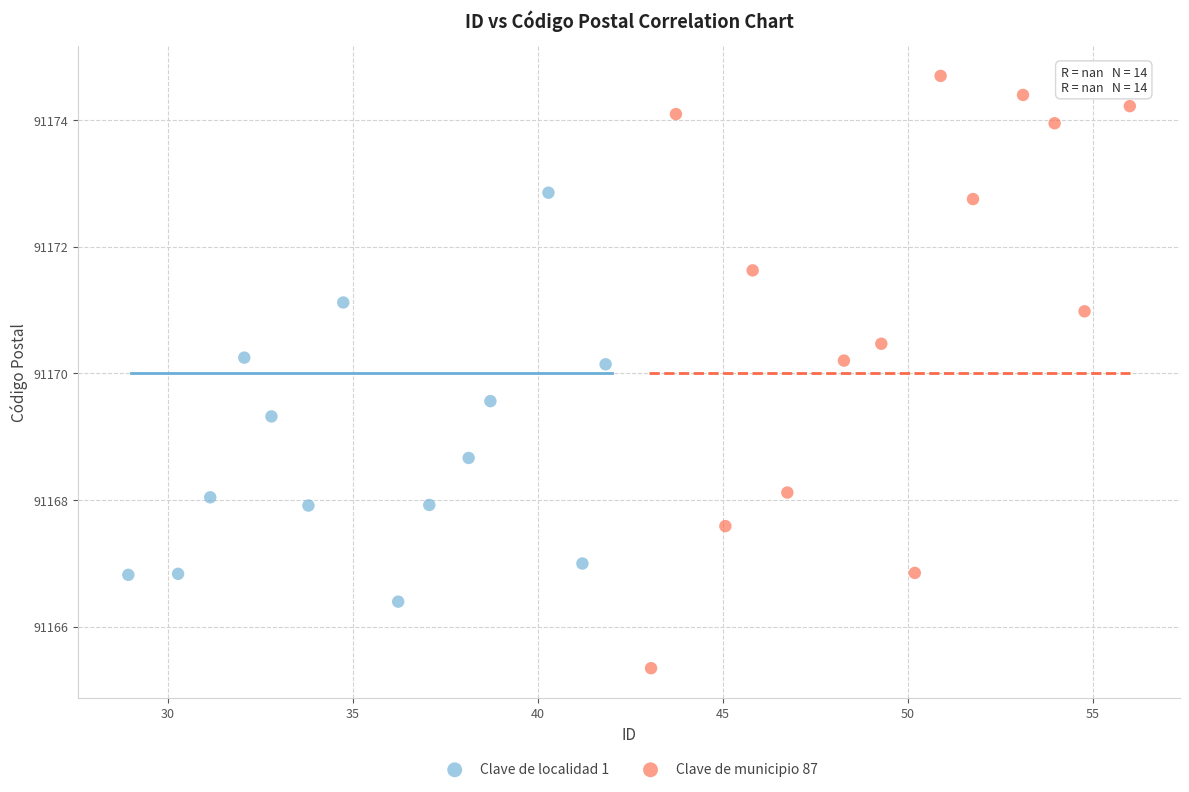

Which series has the largest Y range (max minus min)?

Clave de municipio 87